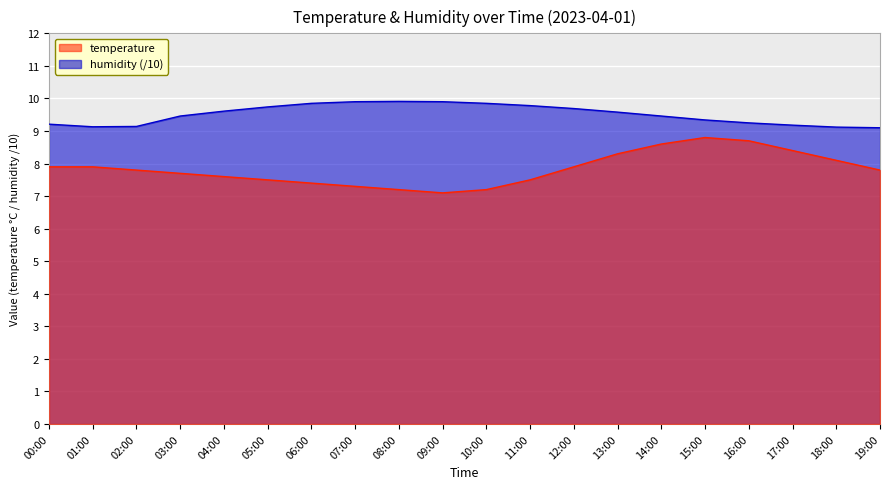

Reading left to right, extract all data points from this chart.

temperature: 00:00=7.9	01:00=7.9	02:00=7.8	03:00=7.7	04:00=7.6	05:00=7.5	06:00=7.4	07:00=7.3	08:00=7.2	09:00=7.1	10:00=7.2	11:00=7.5	12:00=7.9	13:00=8.3	14:00=8.6	15:00=8.8	16:00=8.7	17:00=8.4	18:00=8.1	19:00=7.8
humidity: 00:00=9.2	01:00=9.1	02:00=9.1	03:00=9.5	04:00=9.6	05:00=9.7	06:00=9.8	07:00=9.9	08:00=9.9	09:00=9.9	10:00=9.8	11:00=9.8	12:00=9.7	13:00=9.6	14:00=9.5	15:00=9.3	16:00=9.2	17:00=9.2	18:00=9.1	19:00=9.1